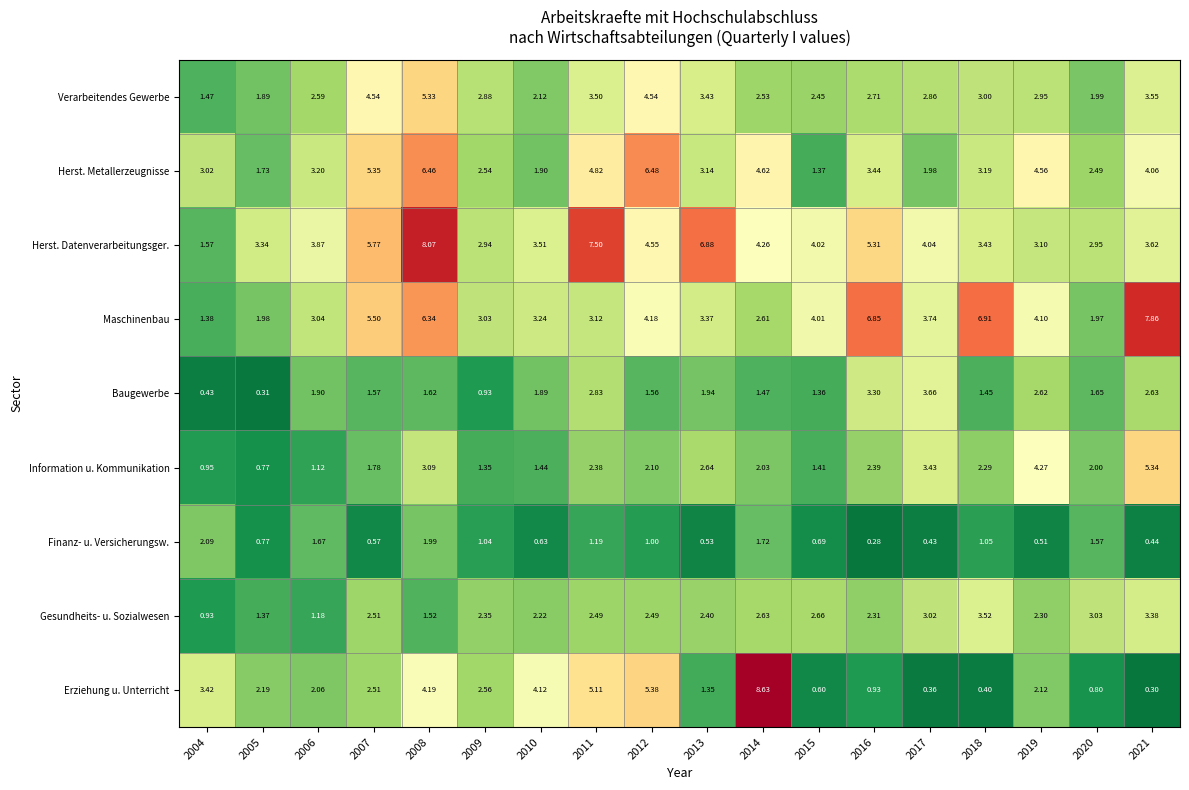

At which category is the sum across all series the highest?

2008